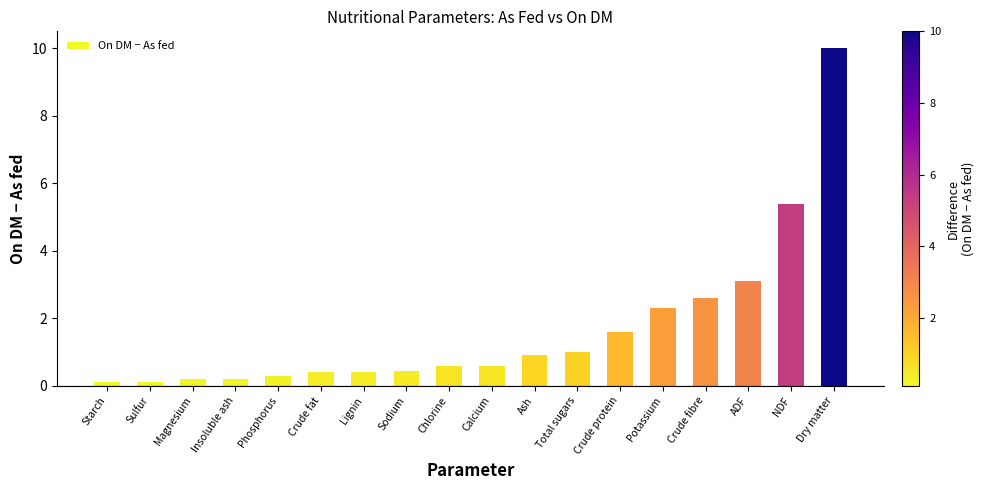

What is the greatest value displayed?

10.0